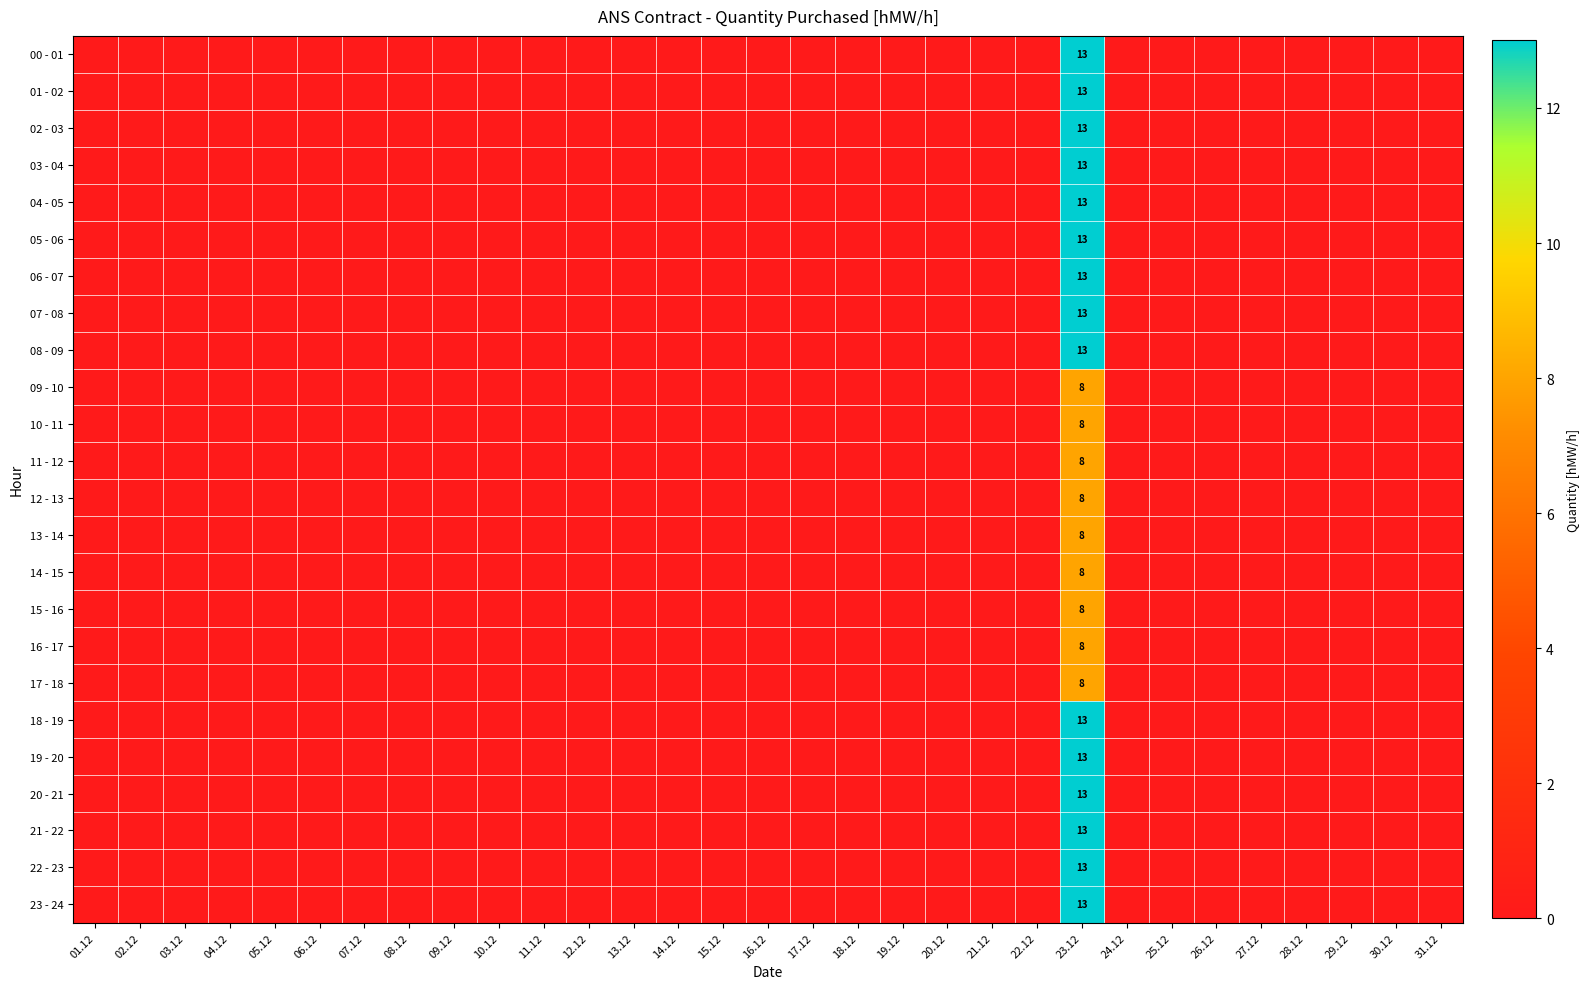

Which series has the largest total across all categories?

00 - 01